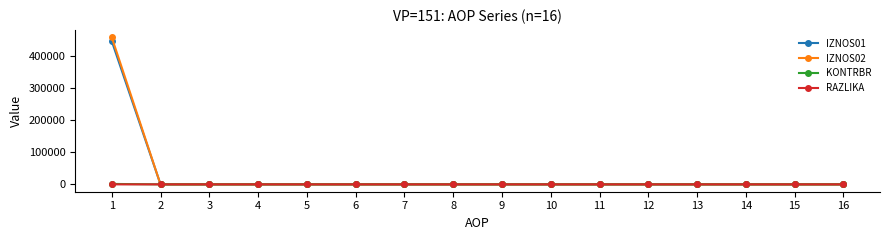

Which series has the widest spread of values?

IZNOS02